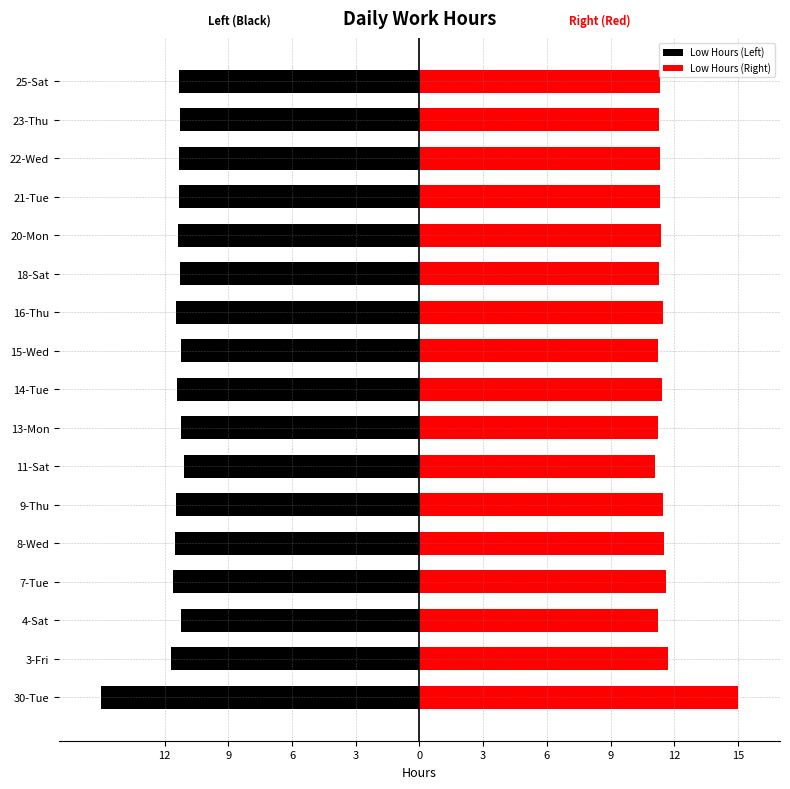

Rank the series by their maximum value, from lowest to highest.

Low Hours (Left), Low Hours (Right)